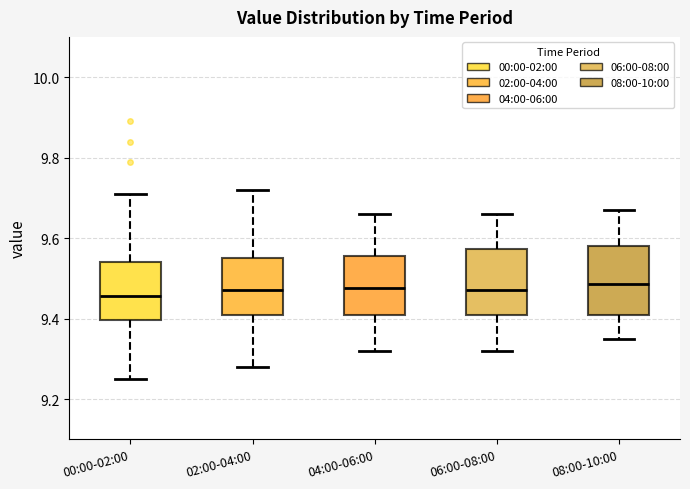

Reading left to right, read every box against the y-axis: the position of its median line, the range the box covers, and the ends of its whiskers. The values are not printed on the chart, so give them approximately, as read against the axis.

00:00-02:00: median 9.46, box 9.40 to 9.54, whiskers 9.26 to 9.72
02:00-04:00: median 9.48, box 9.42 to 9.56, whiskers 9.28 to 9.72
04:00-06:00: median 9.48, box 9.42 to 9.56, whiskers 9.32 to 9.66
06:00-08:00: median 9.48, box 9.42 to 9.58, whiskers 9.32 to 9.66
08:00-10:00: median 9.48, box 9.42 to 9.58, whiskers 9.36 to 9.68